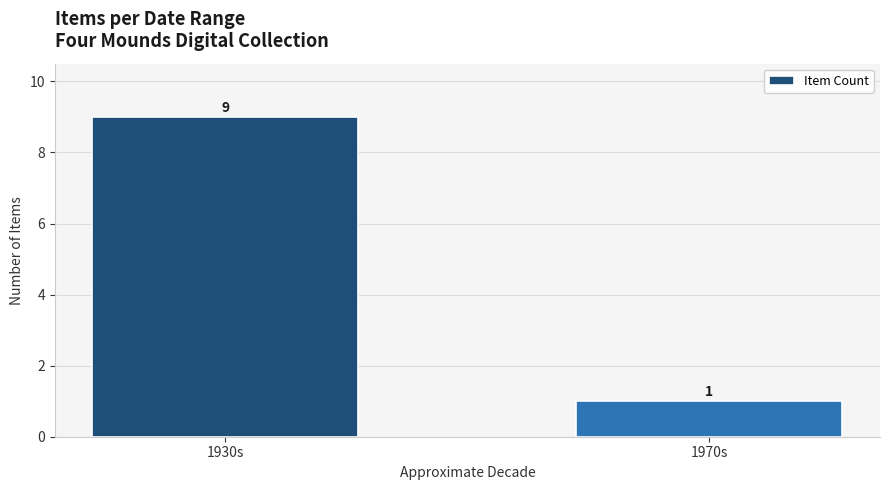

What is the value of the 1st bar from the left?

9